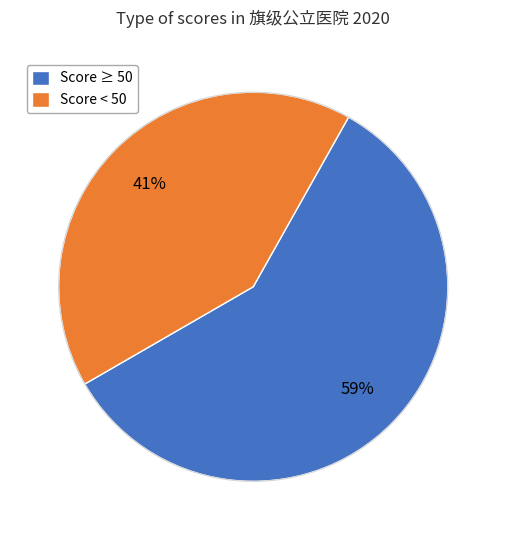

Is there any slice that represents more than half of the pie?

Yes